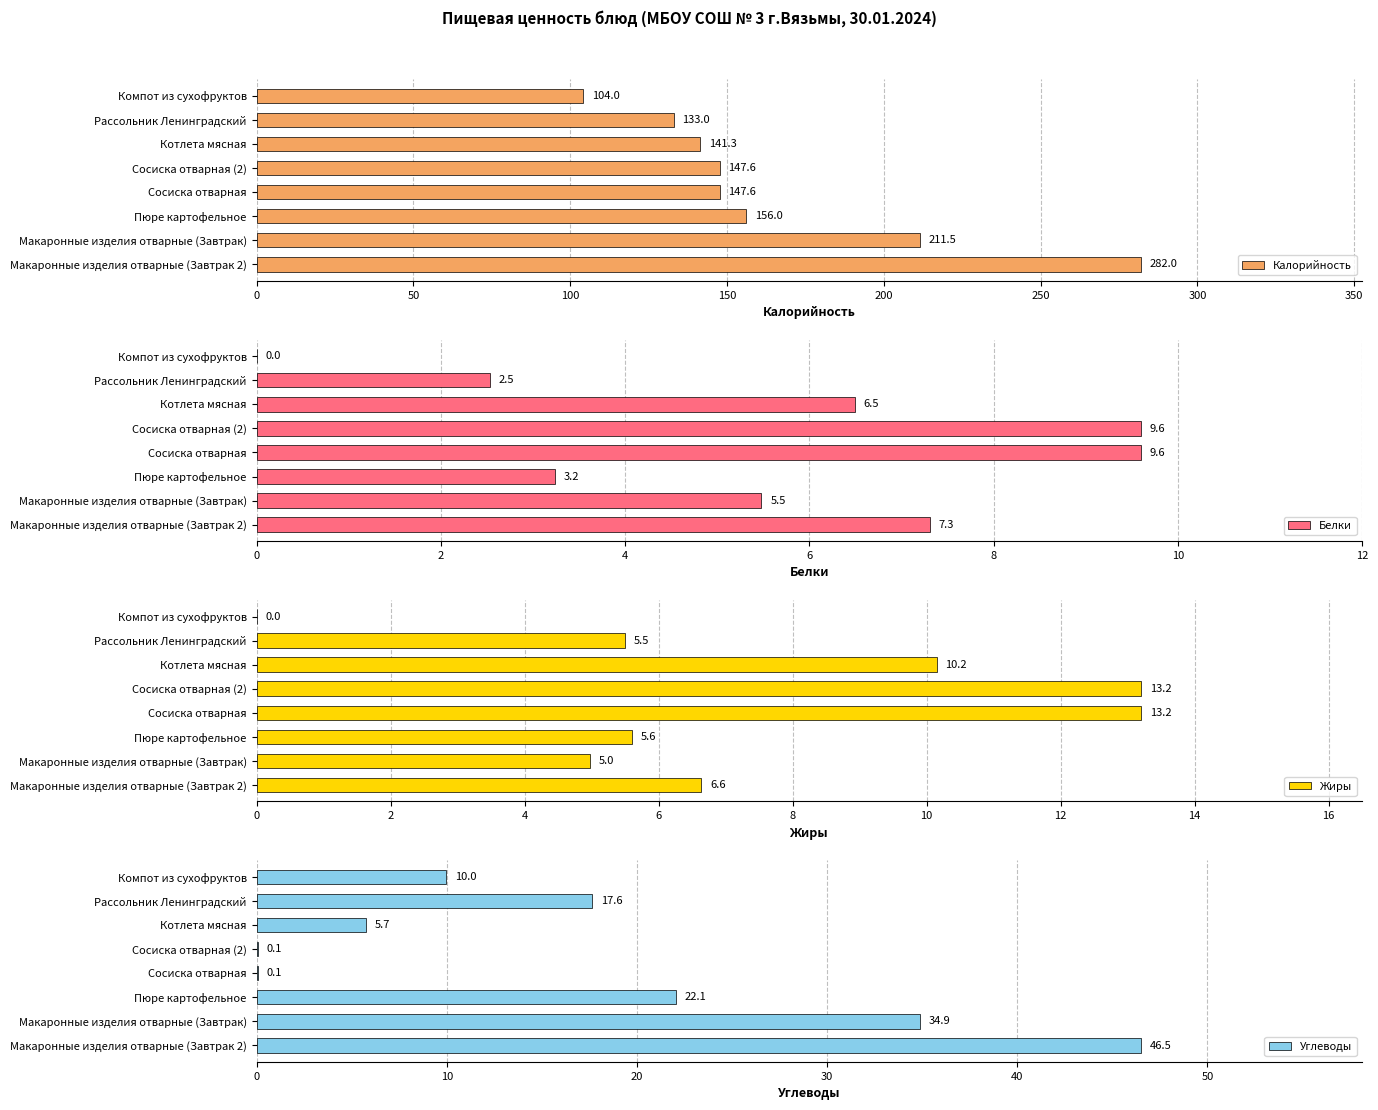

What is the difference between the maximum and second lowest values in the Белки series?

7.1